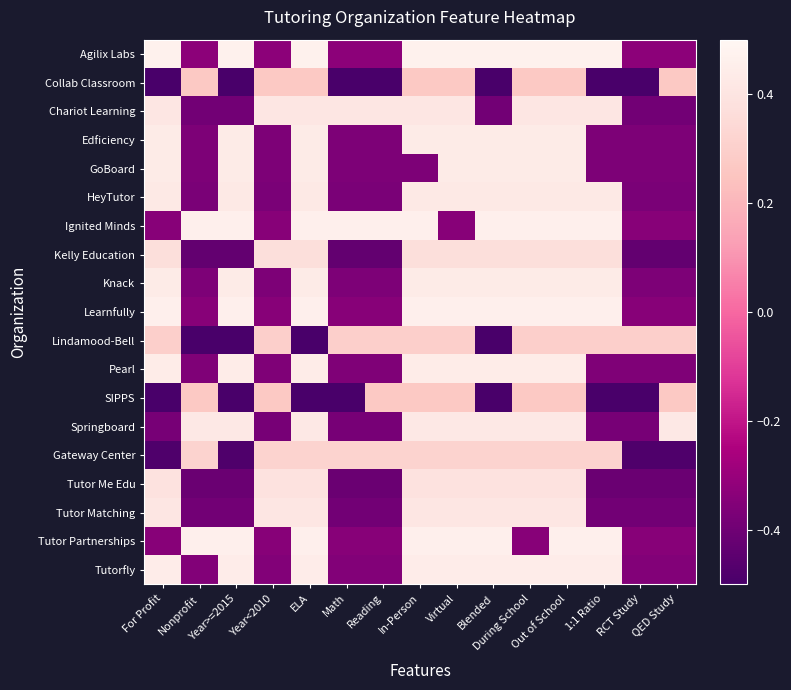

Reading right to left, what are all the values shown in this chart?

Agilix Labs: QED Study=-0.3	RCT Study=-0.3	1:1 Ratio=0.5	Out of School=0.5	During School=0.5	Blended=0.5	Virtual=0.5	In-Person=0.5	Reading=-0.3	Math=-0.3	ELA=0.5	Year<2010=-0.3	Year>=2015=0.5	Nonprofit=-0.3	For Profit=0.5
Collab Classroom: QED Study=0.3	RCT Study=-0.5	1:1 Ratio=-0.5	Out of School=0.3	During School=0.3	Blended=-0.5	Virtual=0.3	In-Person=0.3	Reading=-0.5	Math=-0.5	ELA=0.3	Year<2010=0.3	Year>=2015=-0.5	Nonprofit=0.3	For Profit=-0.5
Chariot Learning: QED Study=-0.4	RCT Study=-0.4	1:1 Ratio=0.4	Out of School=0.4	During School=0.4	Blended=-0.4	Virtual=0.4	In-Person=0.4	Reading=0.4	Math=0.4	ELA=0.4	Year<2010=0.4	Year>=2015=-0.4	Nonprofit=-0.4	For Profit=0.4
Edficiency: QED Study=-0.4	RCT Study=-0.4	1:1 Ratio=-0.4	Out of School=0.4	During School=0.4	Blended=0.4	Virtual=0.4	In-Person=0.4	Reading=-0.4	Math=-0.4	ELA=0.4	Year<2010=-0.4	Year>=2015=0.4	Nonprofit=-0.4	For Profit=0.4
GoBoard: QED Study=-0.4	RCT Study=-0.4	1:1 Ratio=-0.4	Out of School=0.4	During School=0.4	Blended=0.4	Virtual=0.4	In-Person=-0.4	Reading=-0.4	Math=-0.4	ELA=0.4	Year<2010=-0.4	Year>=2015=0.4	Nonprofit=-0.4	For Profit=0.4
HeyTutor: QED Study=-0.4	RCT Study=-0.4	1:1 Ratio=0.4	Out of School=0.4	During School=0.4	Blended=0.4	Virtual=0.4	In-Person=0.4	Reading=-0.4	Math=-0.4	ELA=0.4	Year<2010=-0.4	Year>=2015=0.4	Nonprofit=-0.4	For Profit=0.4
Ignited Minds: QED Study=-0.3	RCT Study=-0.3	1:1 Ratio=0.5	Out of School=0.5	During School=0.5	Blended=0.5	Virtual=-0.3	In-Person=0.5	Reading=0.5	Math=0.5	ELA=0.5	Year<2010=-0.3	Year>=2015=0.5	Nonprofit=0.5	For Profit=-0.3
Kelly Education: QED Study=-0.4	RCT Study=-0.4	1:1 Ratio=0.4	Out of School=0.4	During School=0.4	Blended=0.4	Virtual=0.4	In-Person=0.4	Reading=-0.4	Math=-0.4	ELA=0.4	Year<2010=0.4	Year>=2015=-0.4	Nonprofit=-0.4	For Profit=0.4
Knack: QED Study=-0.4	RCT Study=-0.4	1:1 Ratio=0.4	Out of School=0.4	During School=0.4	Blended=0.4	Virtual=0.4	In-Person=0.4	Reading=-0.4	Math=-0.4	ELA=0.4	Year<2010=-0.4	Year>=2015=0.4	Nonprofit=-0.4	For Profit=0.4
Learnfully: QED Study=-0.3	RCT Study=-0.3	1:1 Ratio=0.5	Out of School=0.5	During School=0.5	Blended=0.5	Virtual=0.5	In-Person=0.5	Reading=-0.3	Math=-0.3	ELA=0.5	Year<2010=-0.3	Year>=2015=0.5	Nonprofit=-0.3	For Profit=0.5
Lindamood-Bell: QED Study=0.3	RCT Study=0.3	1:1 Ratio=0.3	Out of School=0.3	During School=0.3	Blended=-0.5	Virtual=0.3	In-Person=0.3	Reading=0.3	Math=0.3	ELA=-0.5	Year<2010=0.3	Year>=2015=-0.5	Nonprofit=-0.5	For Profit=0.3
Pearl: QED Study=-0.4	RCT Study=-0.4	1:1 Ratio=-0.4	Out of School=0.4	During School=0.4	Blended=0.4	Virtual=0.4	In-Person=0.4	Reading=-0.4	Math=-0.4	ELA=0.4	Year<2010=-0.4	Year>=2015=0.4	Nonprofit=-0.4	For Profit=0.4
SIPPS: QED Study=0.3	RCT Study=-0.5	1:1 Ratio=-0.5	Out of School=0.3	During School=0.3	Blended=-0.5	Virtual=0.3	In-Person=0.3	Reading=0.3	Math=-0.5	ELA=-0.5	Year<2010=0.3	Year>=2015=-0.5	Nonprofit=0.3	For Profit=-0.5
Springboard: QED Study=0.4	RCT Study=-0.4	1:1 Ratio=-0.4	Out of School=0.4	During School=0.4	Blended=0.4	Virtual=0.4	In-Person=0.4	Reading=-0.4	Math=-0.4	ELA=0.4	Year<2010=-0.4	Year>=2015=0.4	Nonprofit=0.4	For Profit=-0.4
Gateway Center: QED Study=-0.5	RCT Study=-0.5	1:1 Ratio=0.3	Out of School=0.3	During School=0.3	Blended=0.3	Virtual=0.3	In-Person=0.3	Reading=0.3	Math=0.3	ELA=0.3	Year<2010=0.3	Year>=2015=-0.5	Nonprofit=0.3	For Profit=-0.5
Tutor Me Edu: QED Study=-0.4	RCT Study=-0.4	1:1 Ratio=-0.4	Out of School=0.4	During School=0.4	Blended=0.4	Virtual=0.4	In-Person=0.4	Reading=-0.4	Math=-0.4	ELA=0.4	Year<2010=0.4	Year>=2015=-0.4	Nonprofit=-0.4	For Profit=0.4
Tutor Matching: QED Study=-0.4	RCT Study=-0.4	1:1 Ratio=-0.4	Out of School=0.4	During School=0.4	Blended=0.4	Virtual=0.4	In-Person=0.4	Reading=-0.4	Math=-0.4	ELA=0.4	Year<2010=0.4	Year>=2015=-0.4	Nonprofit=-0.4	For Profit=0.4
Tutor Partnerships: QED Study=-0.3	RCT Study=-0.3	1:1 Ratio=0.5	Out of School=0.5	During School=-0.3	Blended=0.5	Virtual=0.5	In-Person=0.5	Reading=-0.3	Math=-0.3	ELA=0.5	Year<2010=-0.3	Year>=2015=0.5	Nonprofit=0.5	For Profit=-0.3
Tutorfly: QED Study=-0.4	RCT Study=-0.4	1:1 Ratio=0.4	Out of School=0.4	During School=0.4	Blended=0.4	Virtual=0.4	In-Person=0.4	Reading=-0.4	Math=-0.4	ELA=0.4	Year<2010=-0.4	Year>=2015=0.4	Nonprofit=-0.4	For Profit=0.4